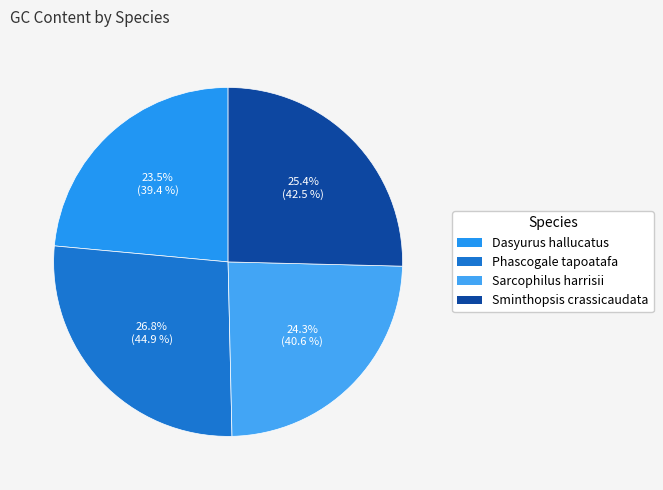

Which category has the biggest portion of the pie?

Phascogale tapoatafa